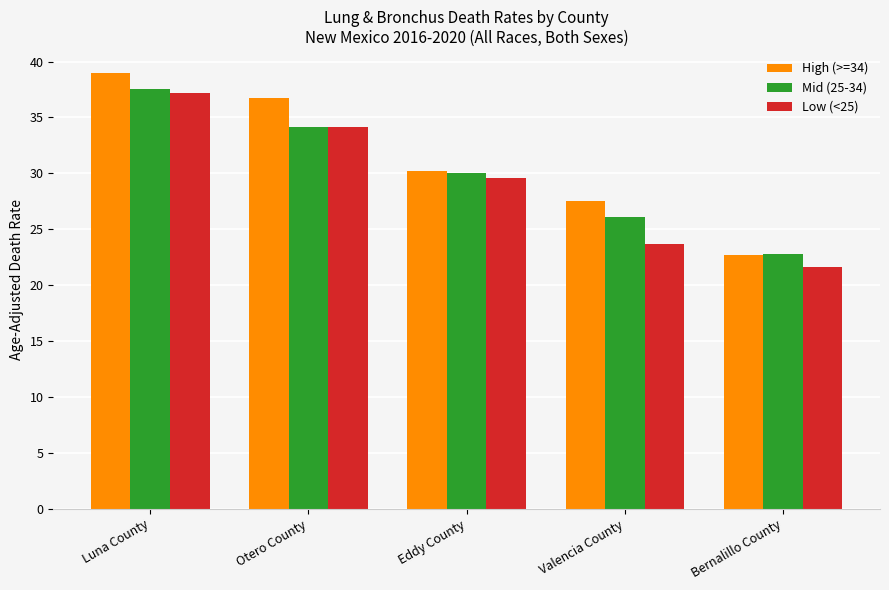

How many series are shown in this chart?

3